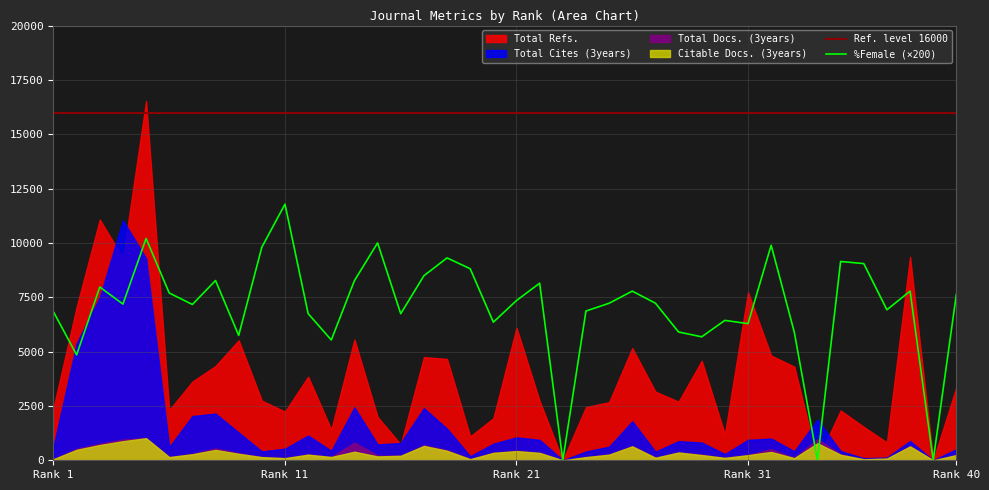

Read the Total Cites (3years) value at 27.

396.0